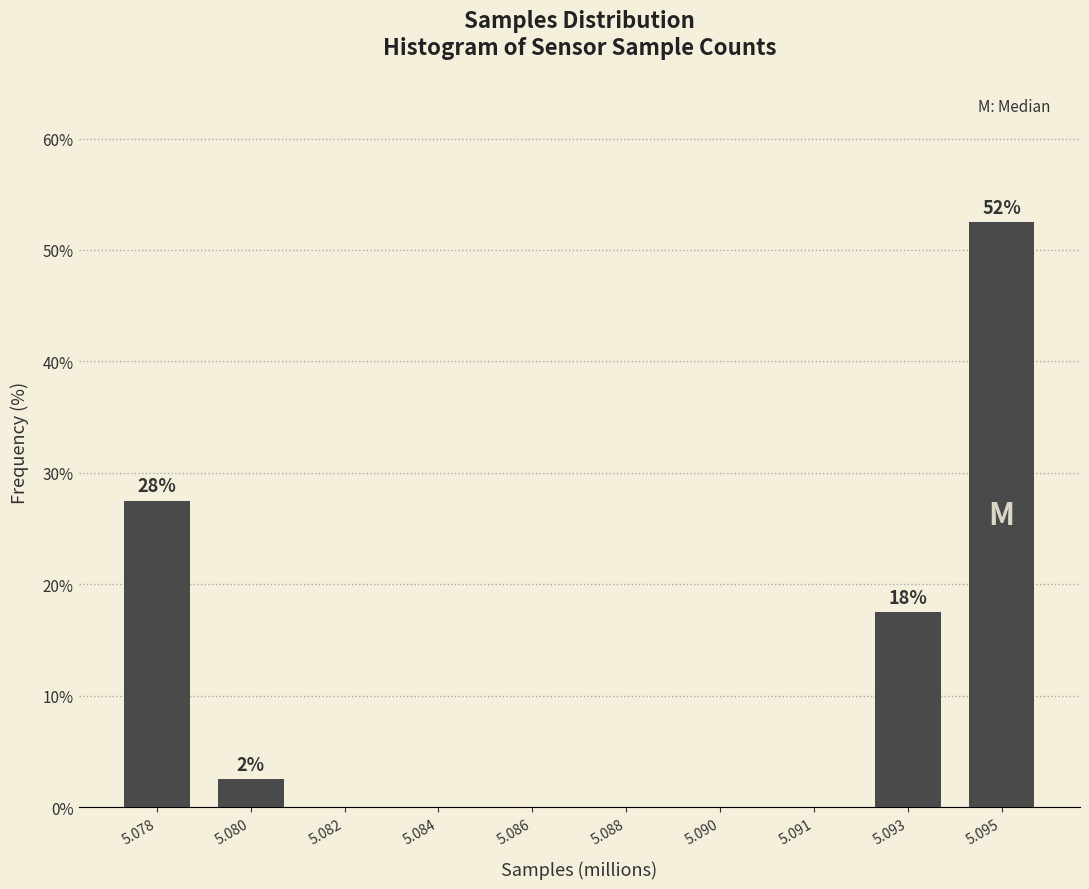

Reading left to right, transcribe all the data shown in this chart.

5.078=27.5	5.080=2.5	5.082=0.0	5.084=0.0	5.086=0.0	5.088=0.0	5.090=0.0	5.091=0.0	5.093=17.5	5.095=52.5